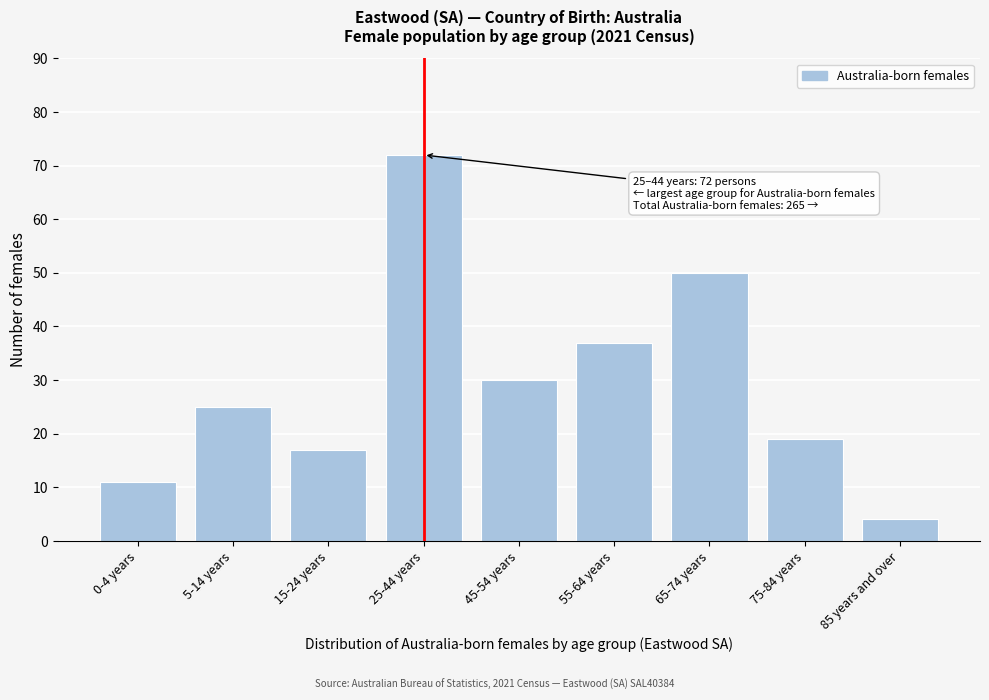

Reading left to right, list all the values displayed in this chart.

11	25	17	72	30	37	50	19	4